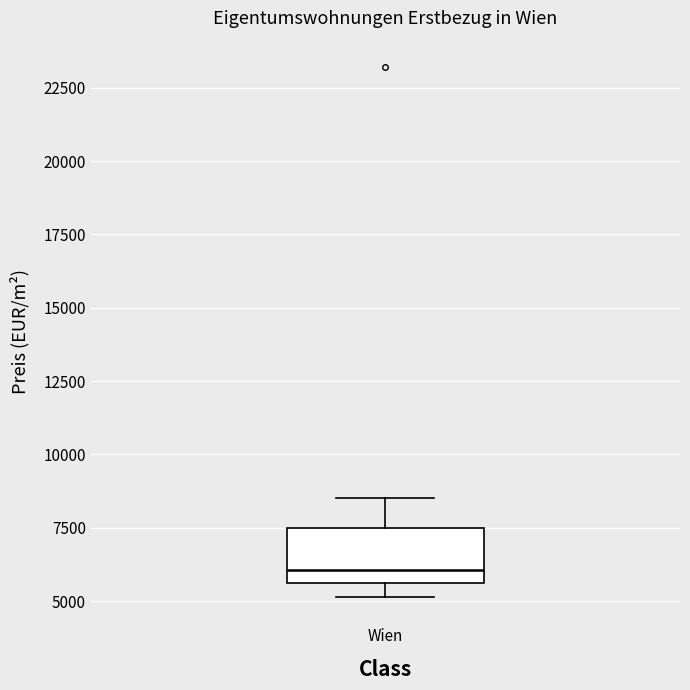

Transcribe this box plot: give where the median line is, the range the box spans, and where the two whiskers end, as read against the y-axis. The values are not printed on the chart, so give them approximately, as read against the axis.

median 6000, box 5500 to 7500, whiskers 5000 to 8500